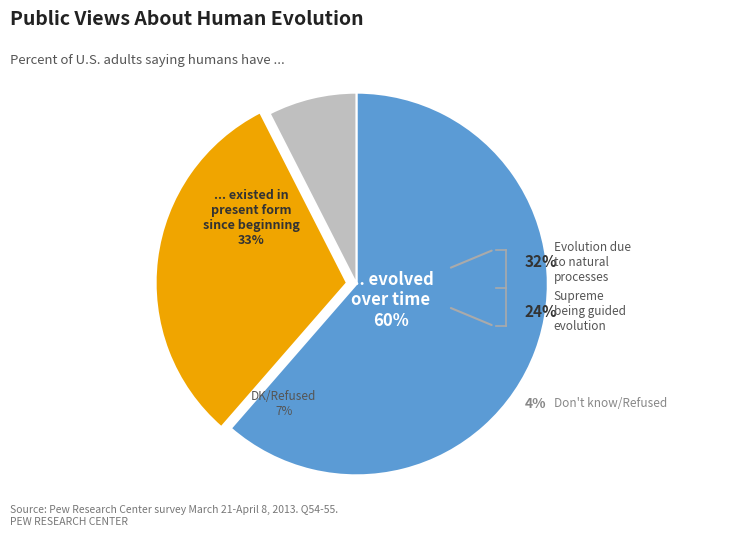

How many segments does this pie chart have?

3